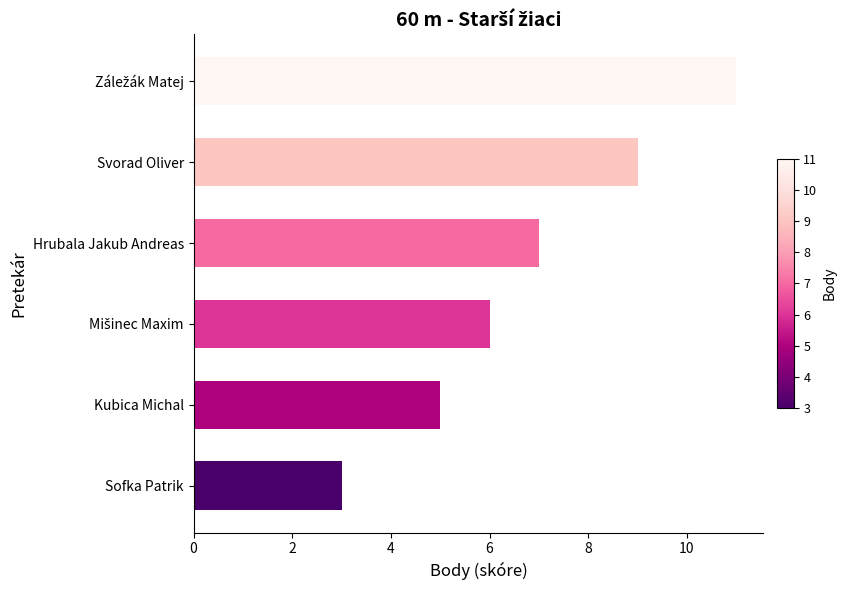

How many data points are less than 7?

3